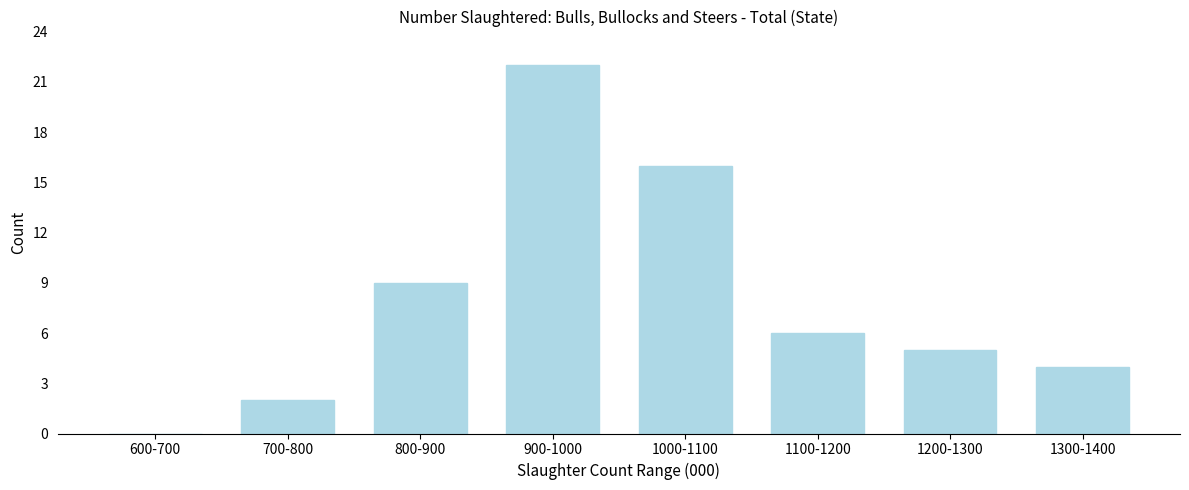

Reading left to right, transcribe all the data shown in this chart.

600-700=0	700-800=2	800-900=9	900-1000=22	1000-1100=16	1100-1200=6	1200-1300=5	1300-1400=4